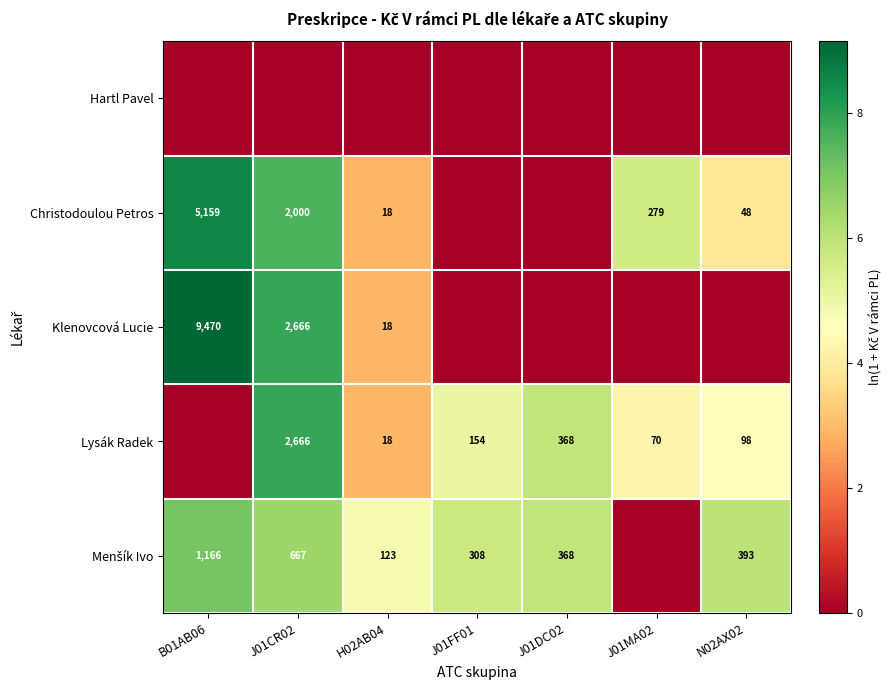

Is it true that Klenovcová Lucie equals 2666 at J01CR02?

True